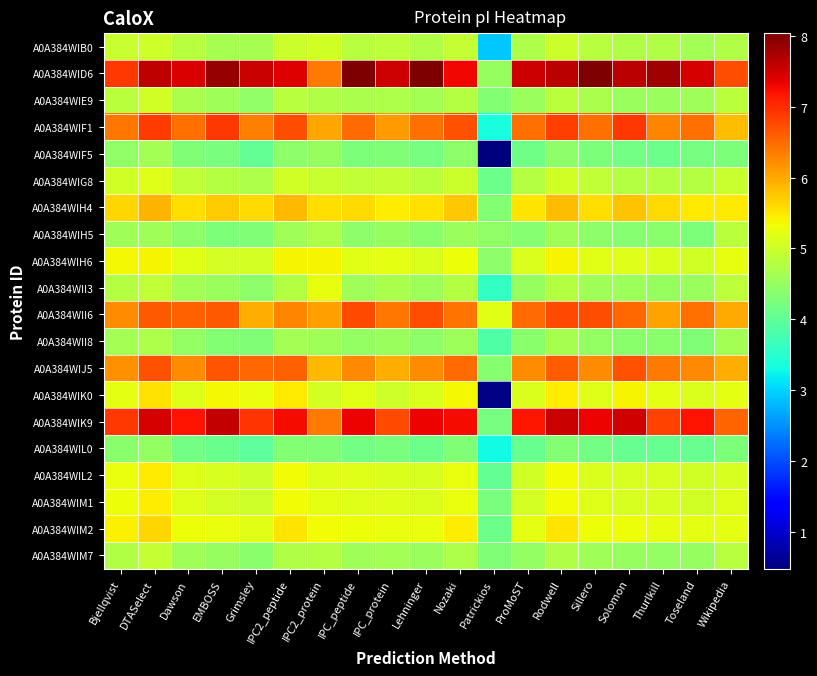

At which category is the sum across all series the highest?

DTASelect